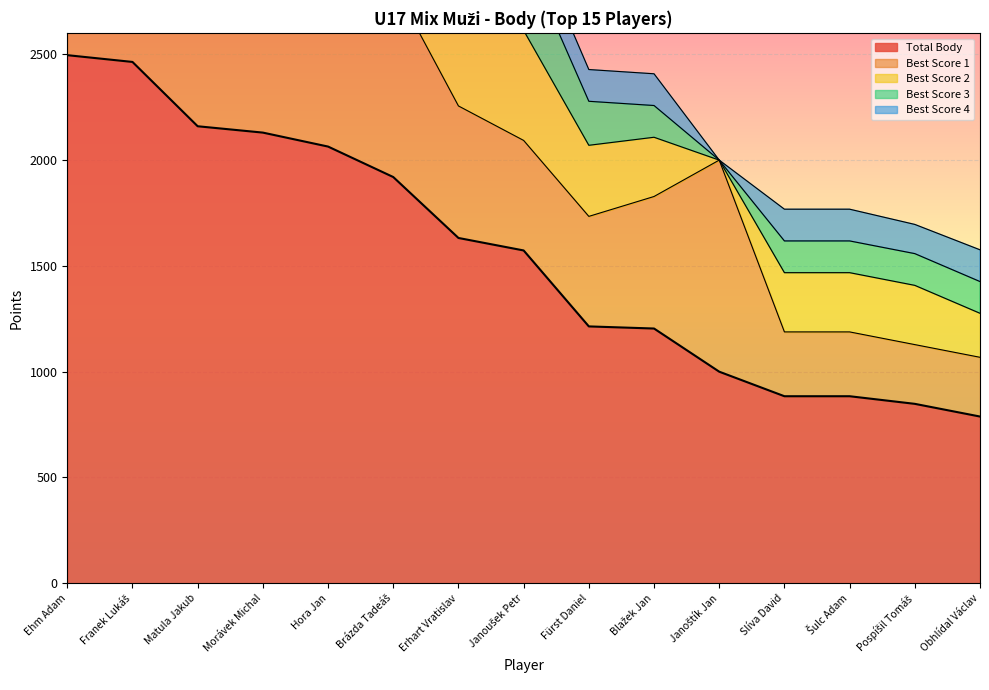

Reading left to right, transcribe all the data shown in this chart.

Total Body: 2496	2464	2160	2130	2064	1920	1632	1573	1214	1204	1000	884	884	848	788
Best Score 1: 1000	920	912	920	760	912	624	520	520	624	1000	304	304	280	280
Best Score 2: 760	624	520	760	760	520	520	520	336	280	0	280	280	280	208
Best Score 3: 400	520	520	336	336	280	280	368	208	150	0	150	150	150	150
Best Score 4: 336	400	208	114	208	208	208	165	150	150	0	150	150	138	150